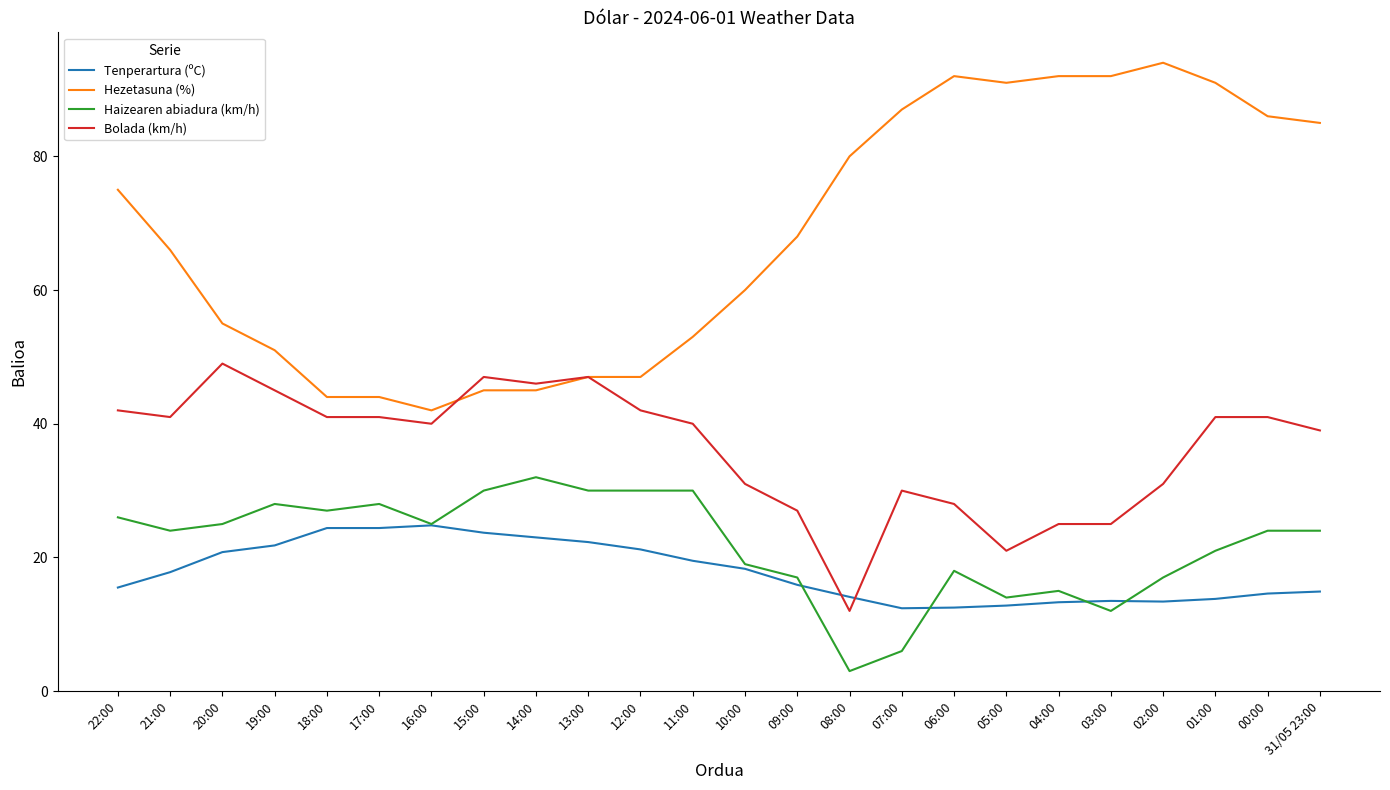

Rank the series at 31/05 23:00 from lowest to highest value.

Tenperartura (ºC), Haizearen abiadura (km/h), Bolada (km/h), Hezetasuna (%)